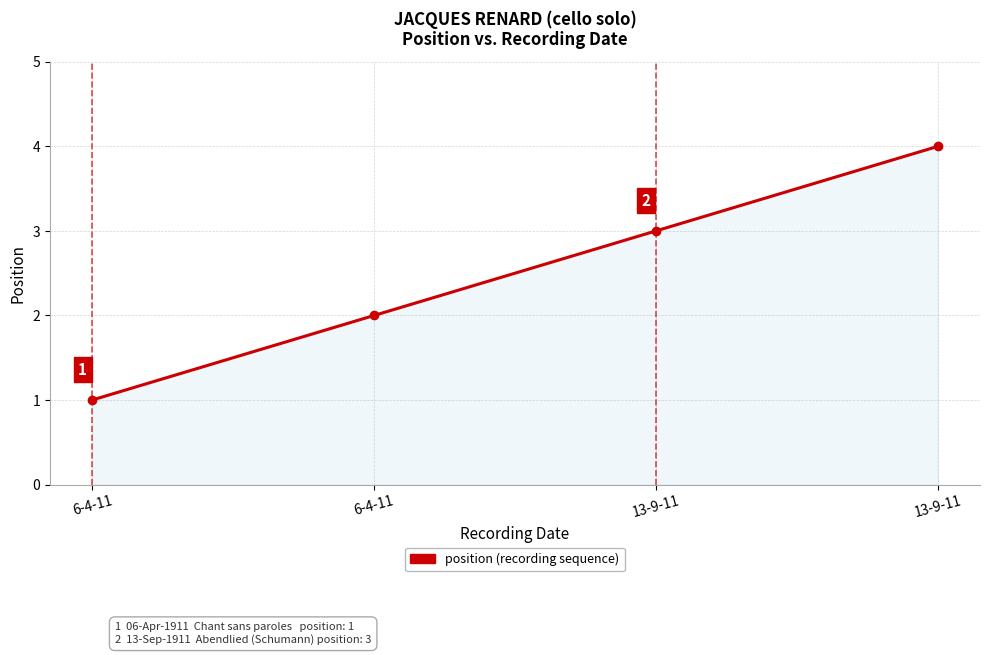

Does the chart have visible grid lines?

Yes